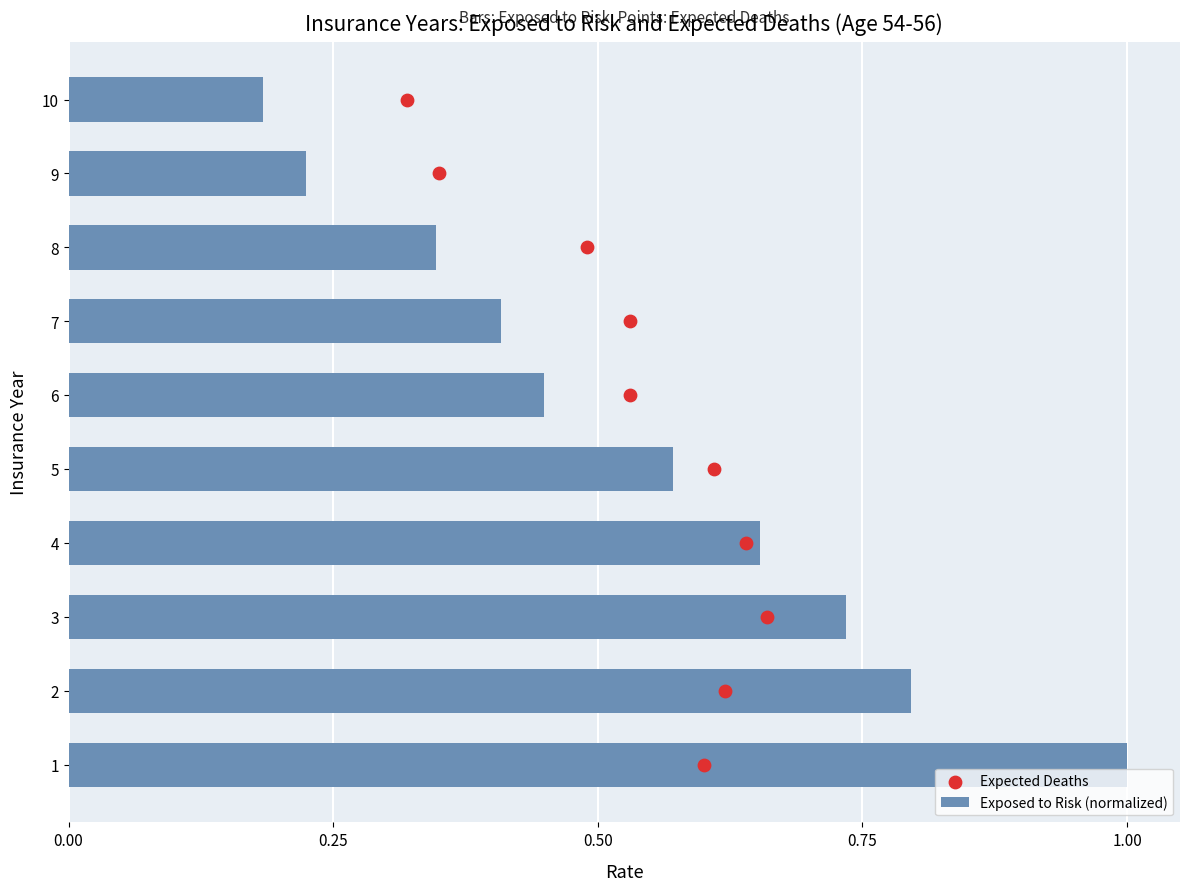

Which series contains the highest Y value?

Expected Deaths